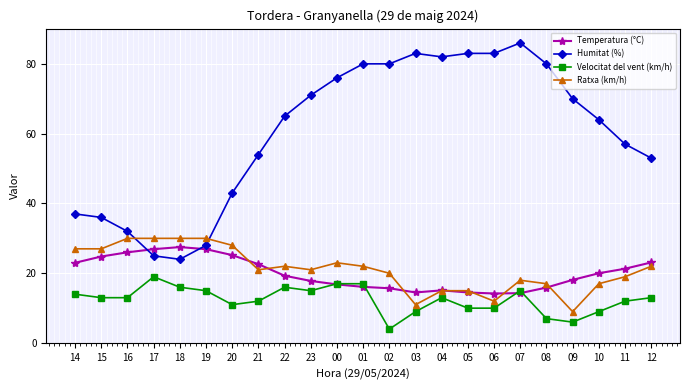

Which category has the highest value across all series?

07